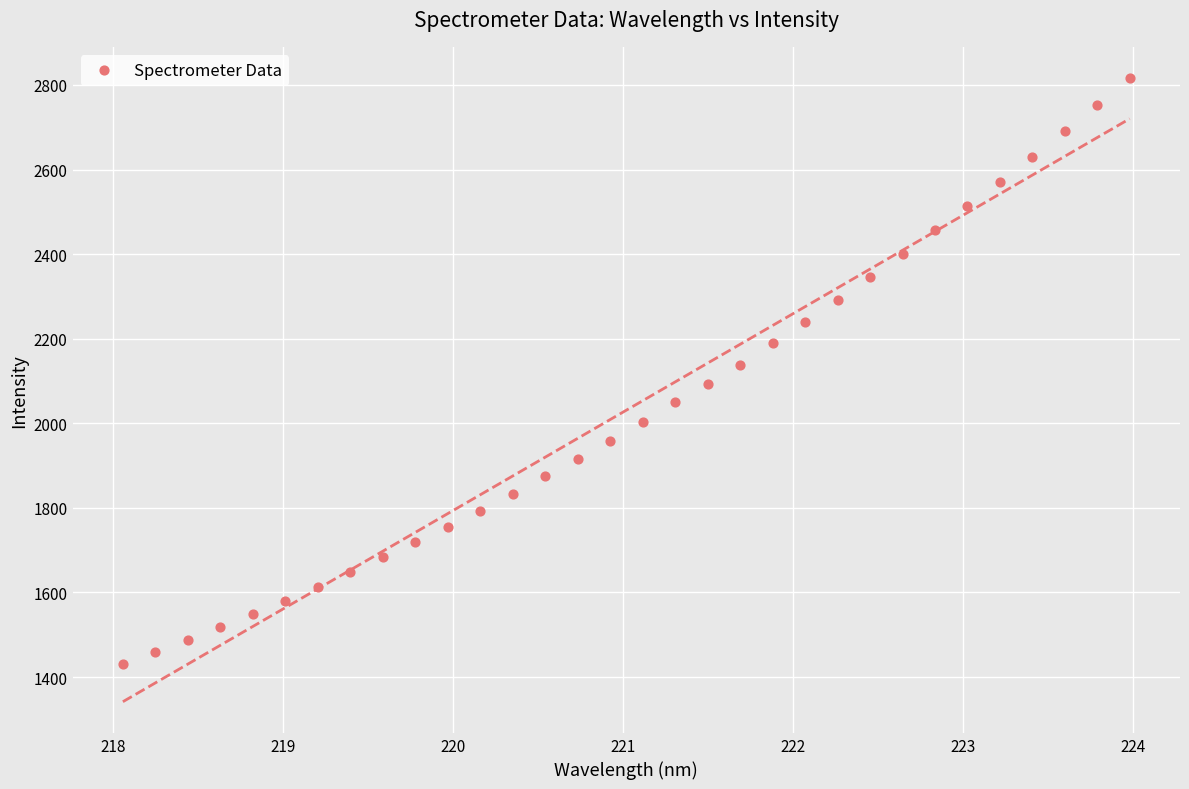

What is the range of Y values (max minus min)?

1385.1